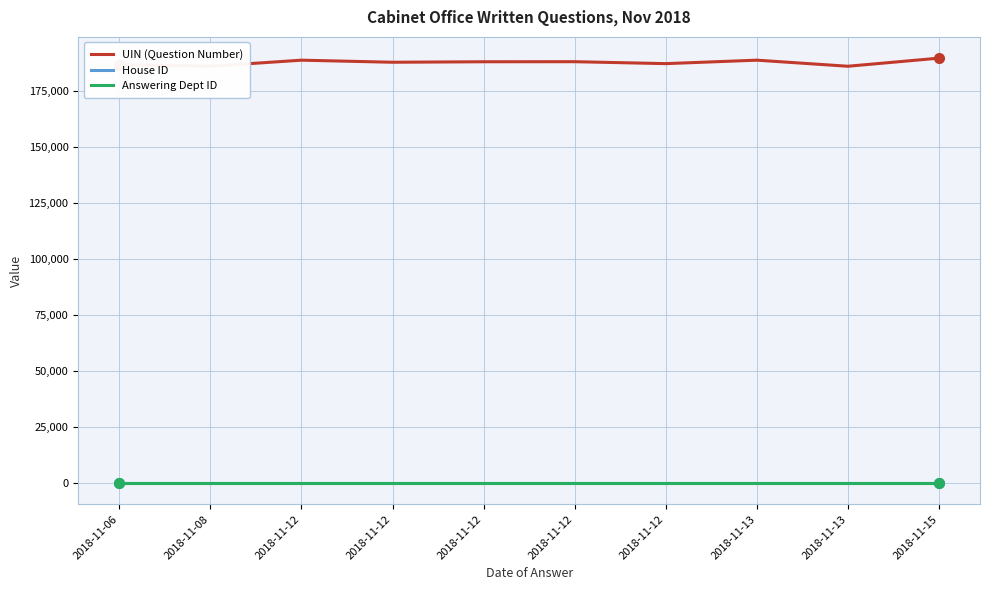

True or false: House ID has a value of 1 at 2018-11-12.

False